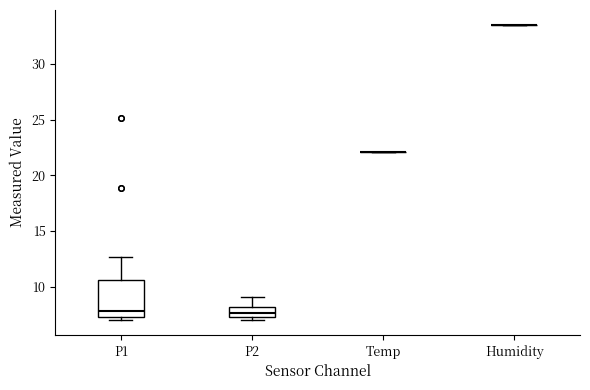

Reading left to right, transcribe this box plot: for each box, give where its median line is, the range the box spans, and where its two whiskers end, as read against the y-axis. The values are not printed on the chart, so give them approximately, as read against the axis.

P1: median 8.0, box 7.5 to 10.5, whiskers 7.0 to 12.5
P2: median 7.5 (inside the box), box 7.5 to 8.0, whiskers 7.0 to 9.0
Temp: box collapsed to a line at 22.0, whiskers 22.0 to 22.0
Humidity: box collapsed to a line at 33.5, whiskers 33.5 to 33.5